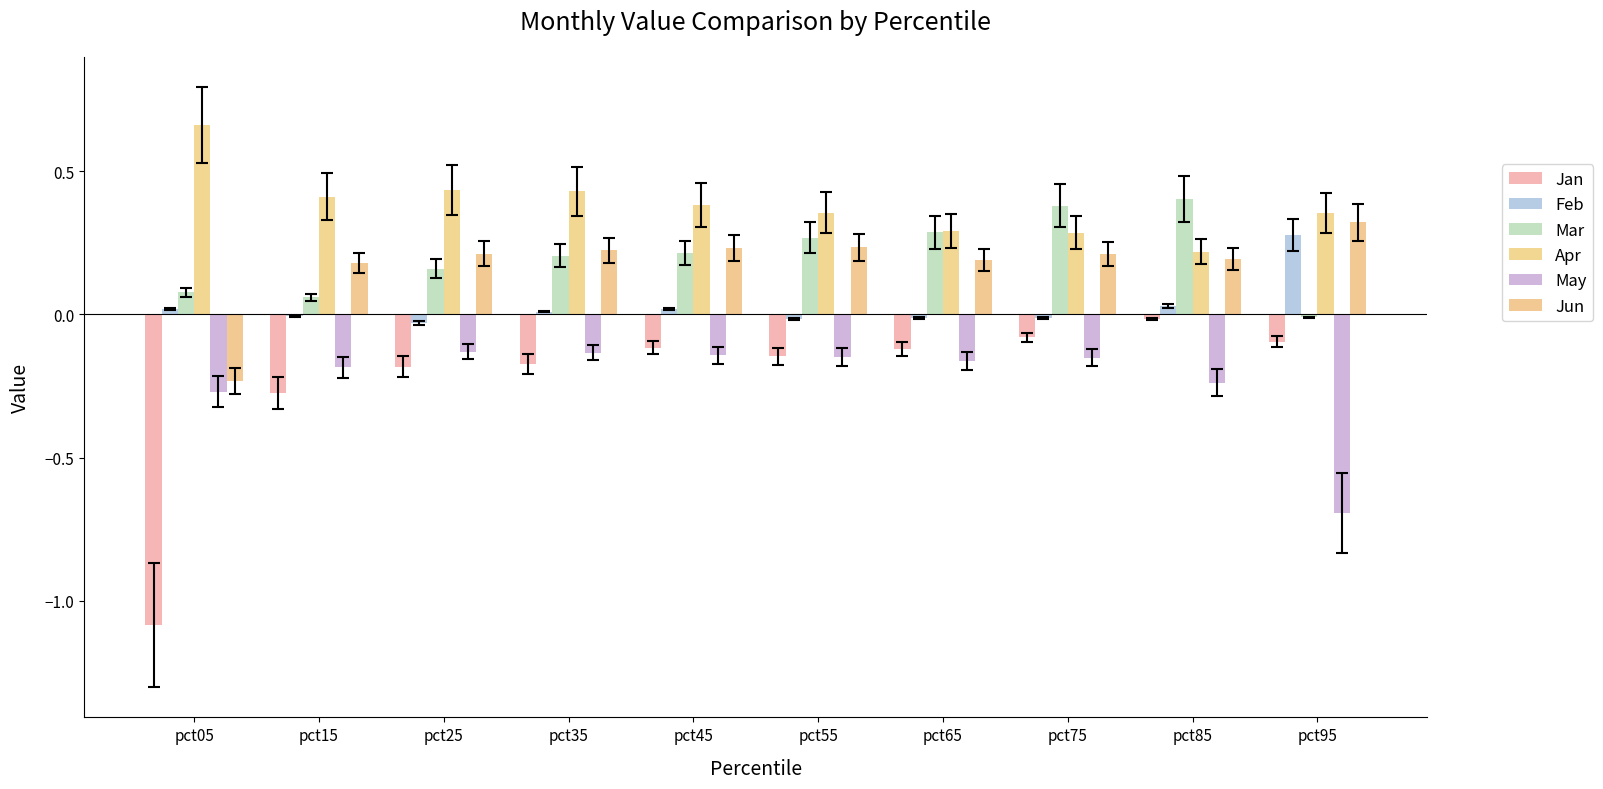

What is the smallest value displayed?

-1.1